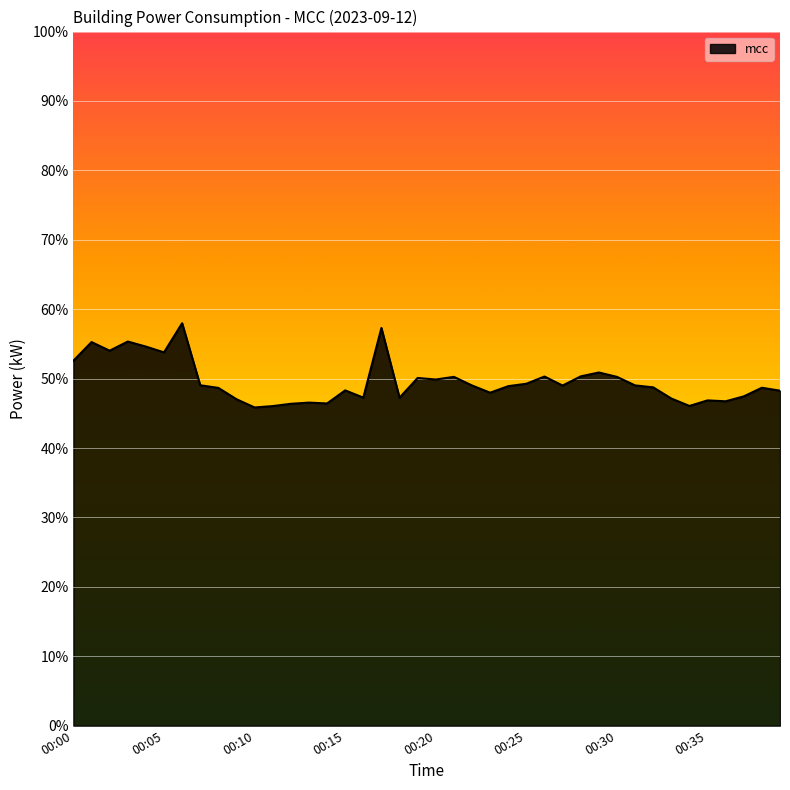

What is the minimum value shown in the chart?

45.8